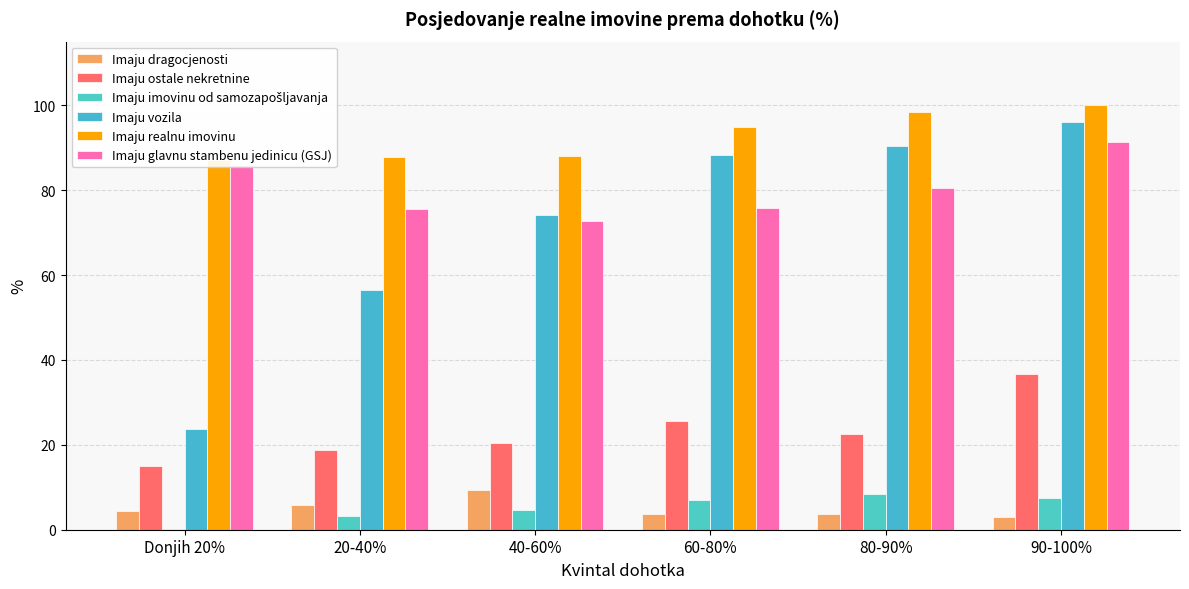

What is the difference between the Imaju ostale nekretnine values at 20-40% and 40-60%?

1.5